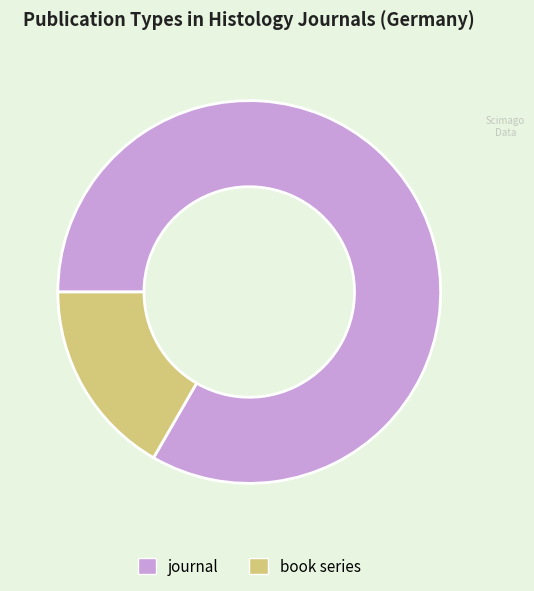

What is the ratio of the value at book series to the value at journal?

0.2